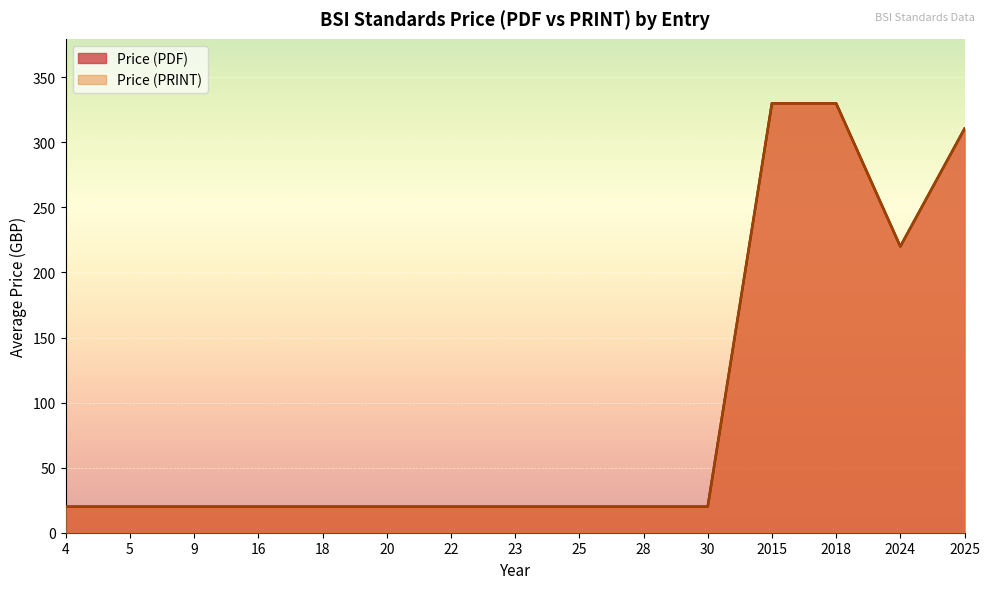

True or false: Price (PDF) and Price (PRINT) intersect in this chart.

False